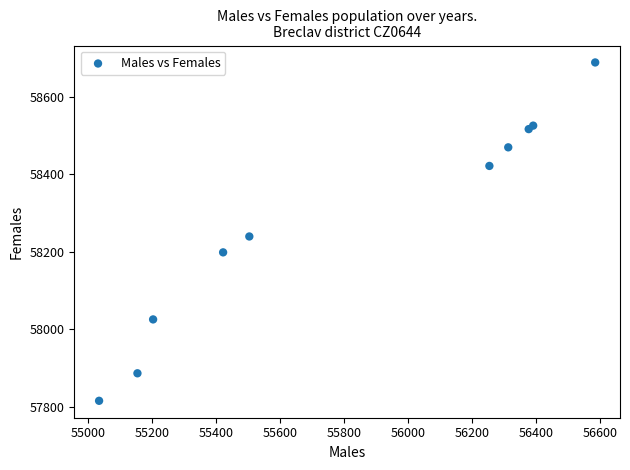

What Y value in the scatter plot is closest to 58252?

58240